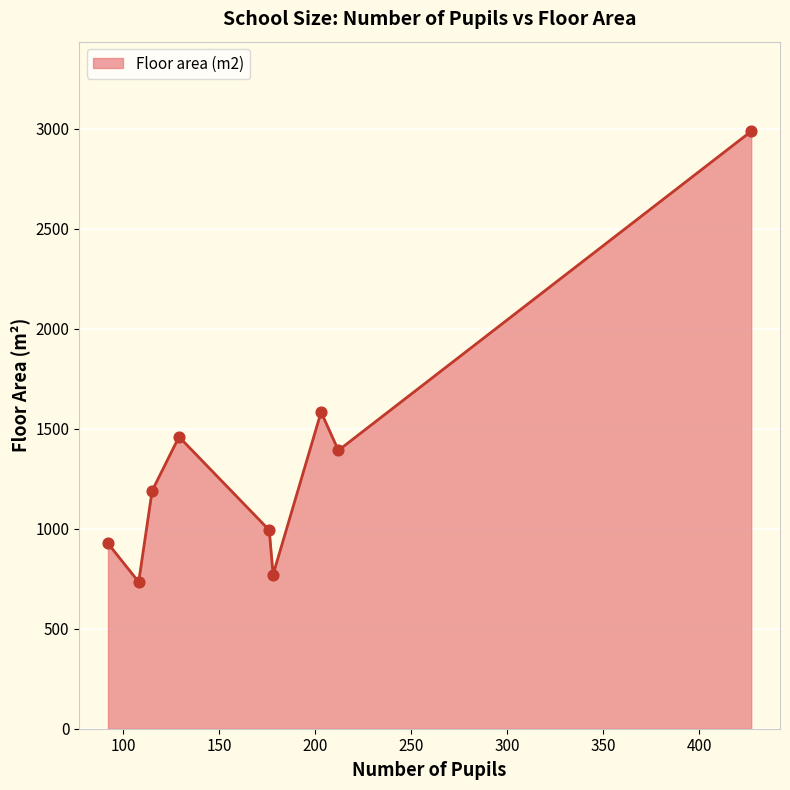

What is the smallest value displayed?

734